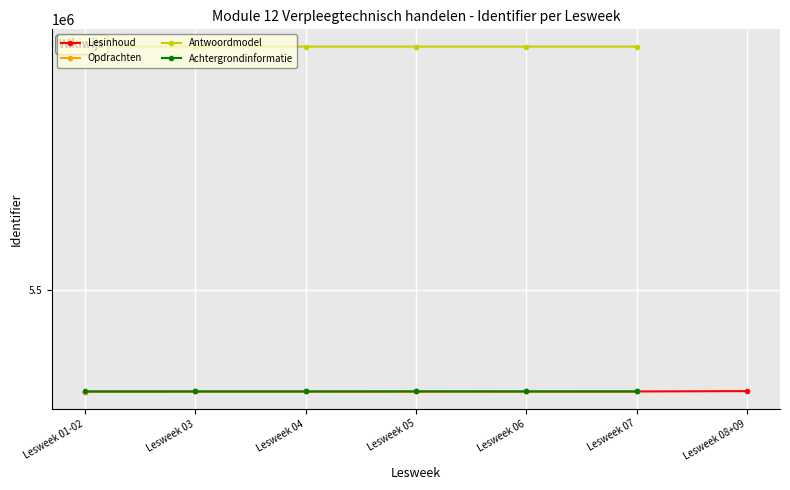

The Opdrachten series shows 9183219.6 at Lesweek 05. True or false?

False